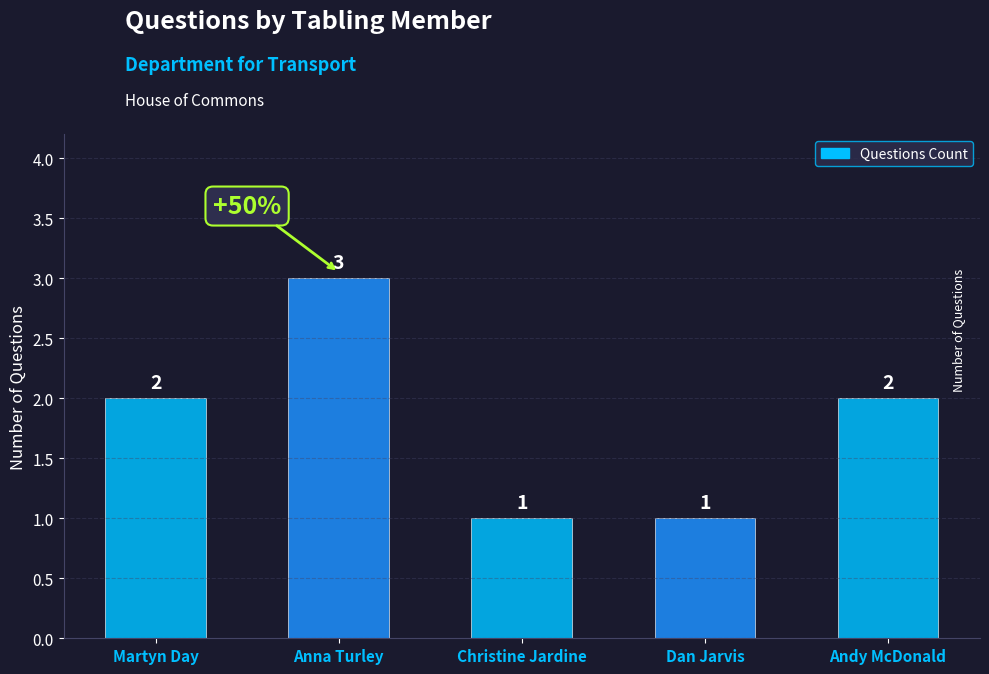

What is the minimum value shown in the chart?

1